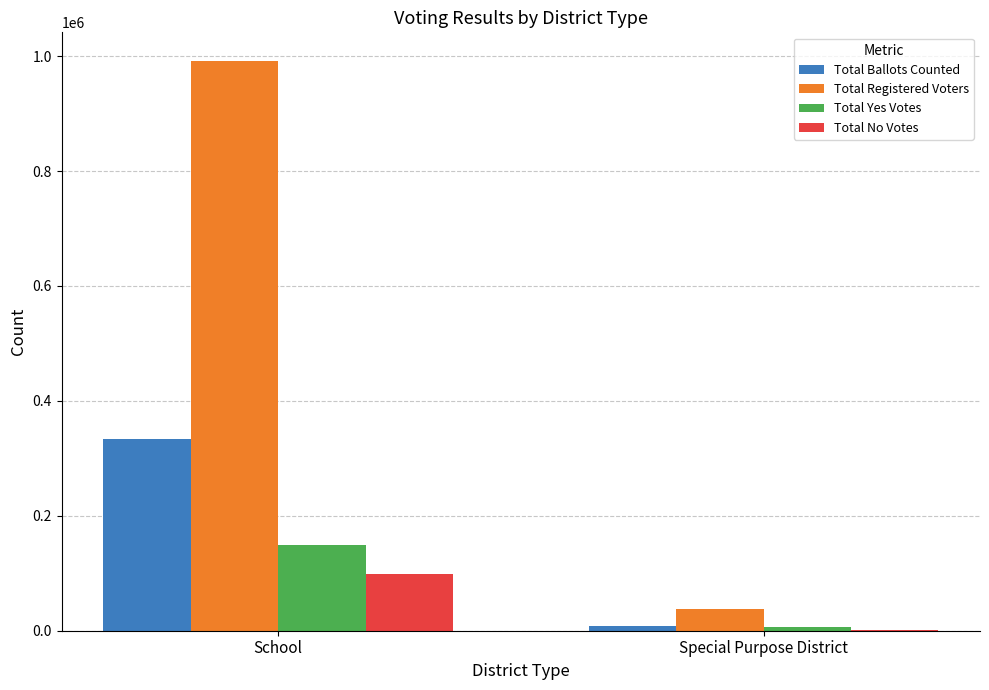

Read the Total Registered Voters value at School.

991827